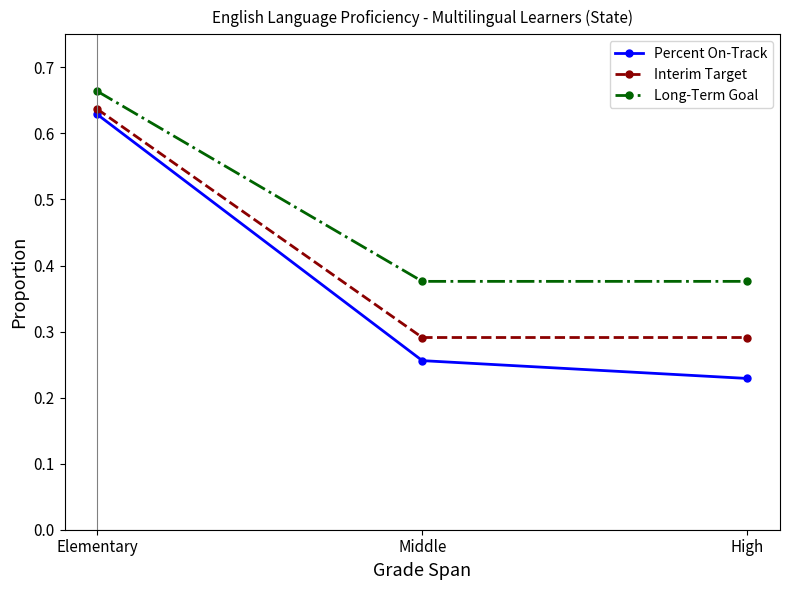

Count the Long-Term Goal values in the range 0 to 1.

3